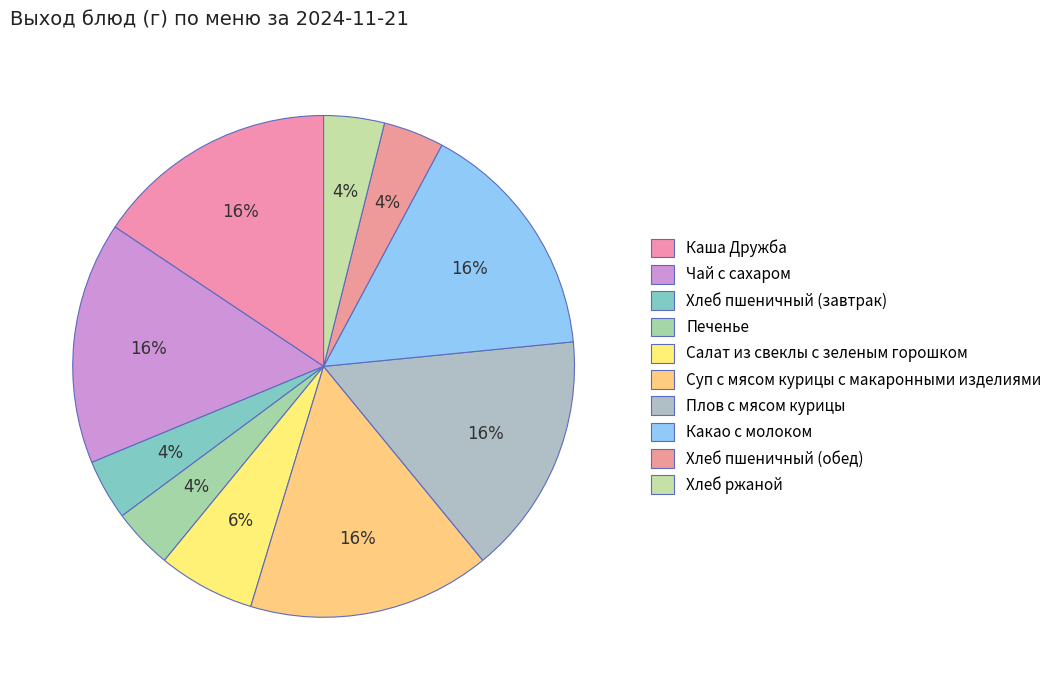

Count the number of slices in the pie.

10